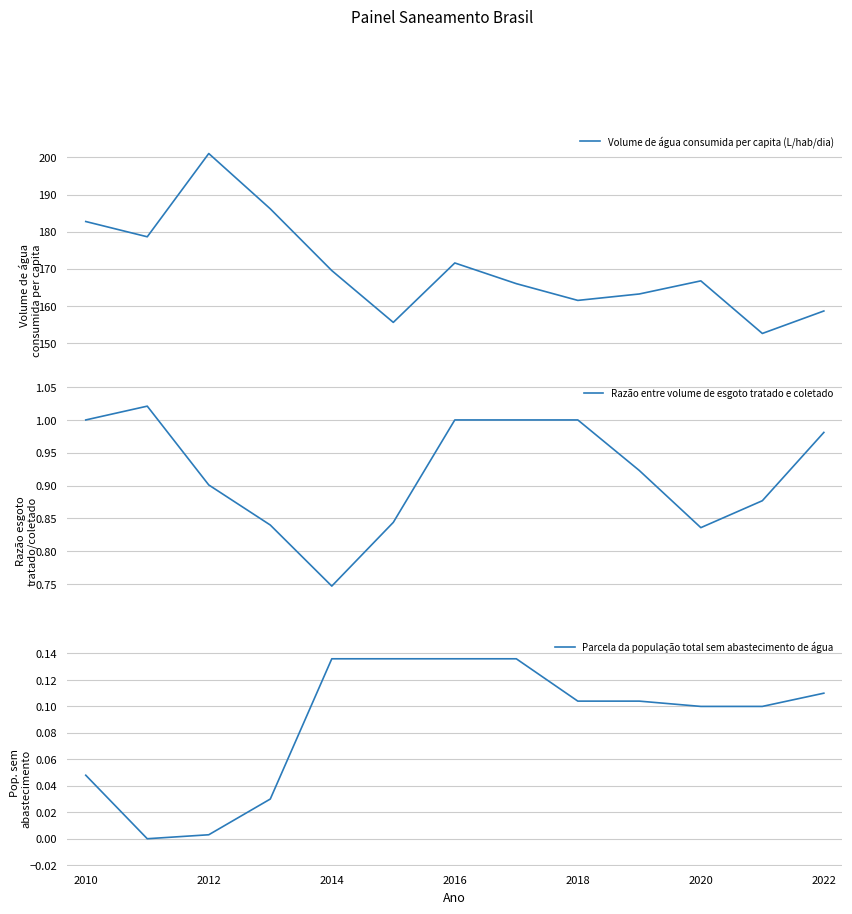

Reading left to right, what are all the values shown in this chart?

Volume de água consumida per capita (L/hab/dia): 182.7	178.6	201.0	186.2	169.5	155.6	171.6	166.0	161.5	163.2	166.8	152.6	158.6
Razão entre volume de esgoto tratado e coletado: 1.0	1.0	0.9	0.8	0.7	0.8	1.0	1.0	1.0	0.9	0.8	0.9	1.0
Parcela da população total sem abastecimento de água: 0.0	0.0	0.0	0.0	0.1	0.1	0.1	0.1	0.1	0.1	0.1	0.1	0.1